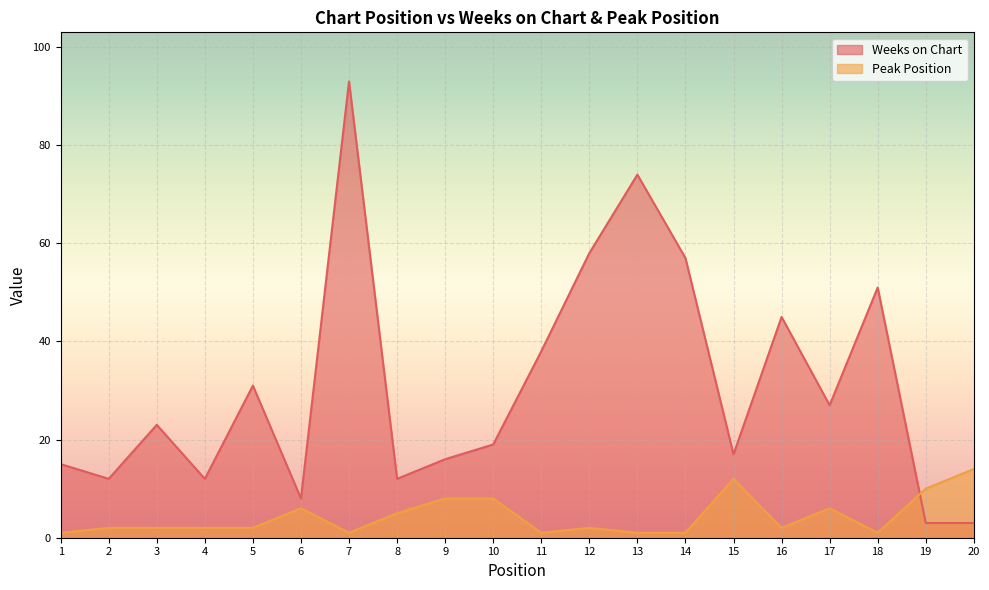

What is the value of the Peak Position point at the 7th from the left?

1